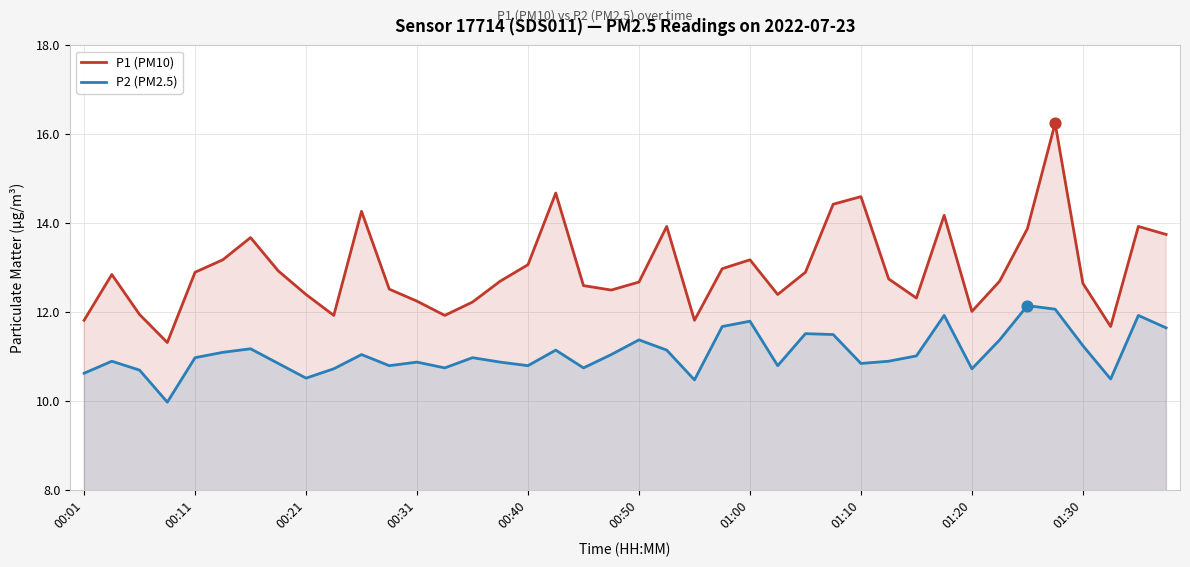

Which series reaches the maximum Y coordinate?

P1 (PM10)